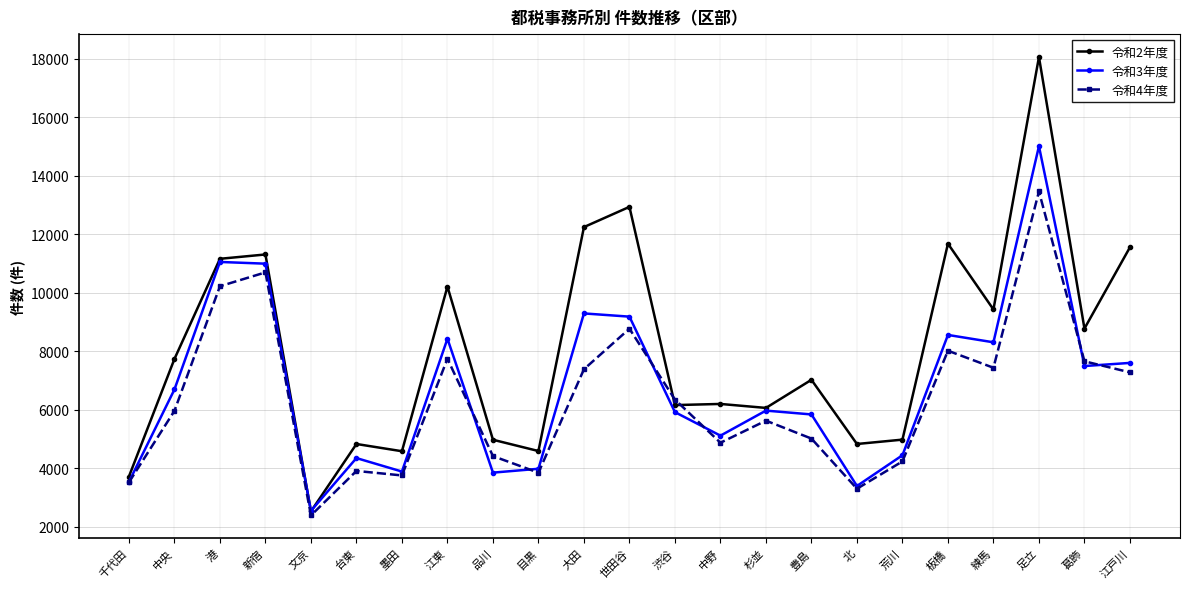

At which label is 令和4年度 closest to 7922?

板橋